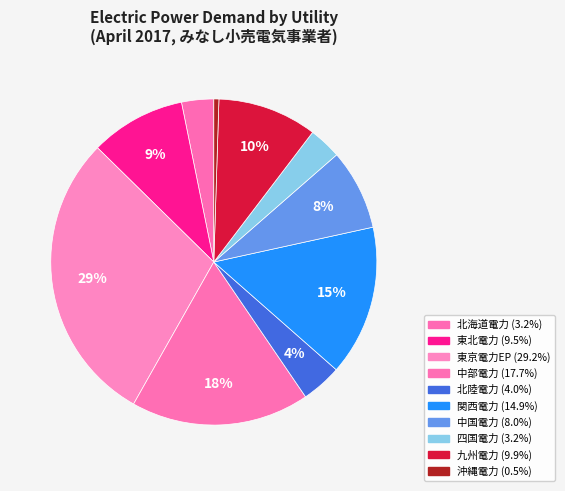

Which category has the biggest portion of the pie?

東京電力エナジーパートナー